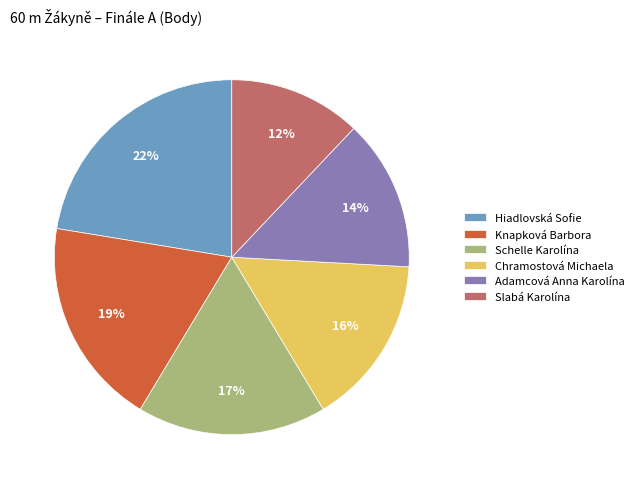

To the nearest percent, what is the difference between the largest and smallest slice percentages?

10%